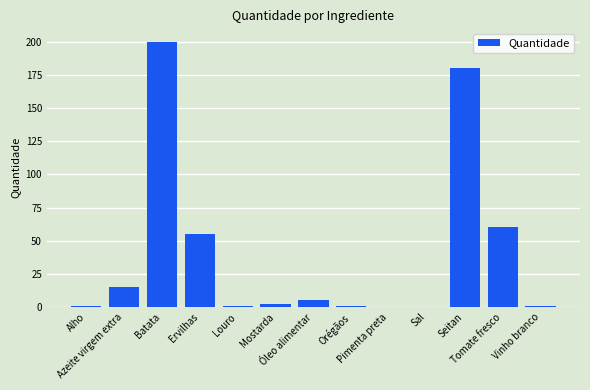

What is the greatest value displayed?

200.0